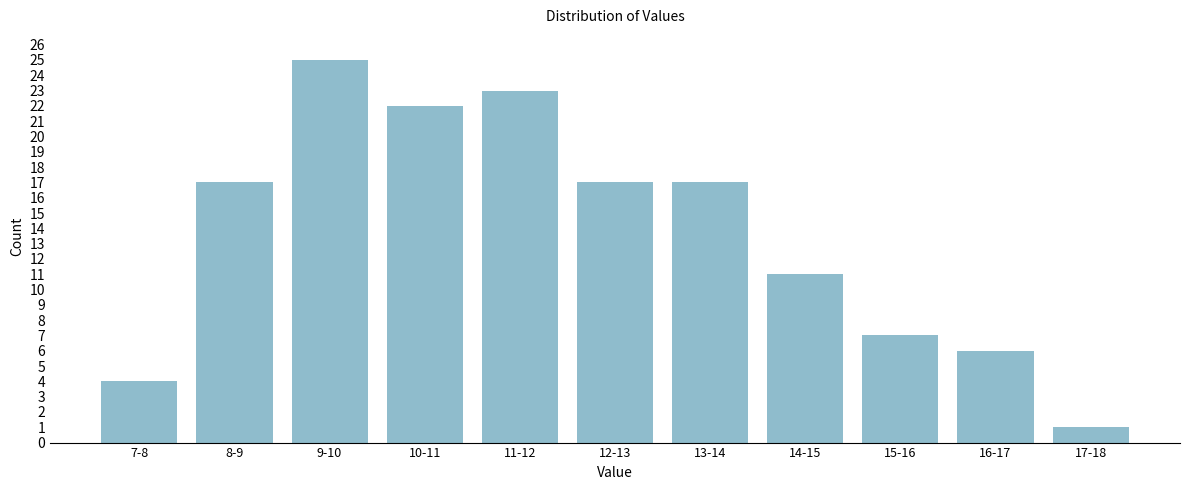

Reading right to left, transcribe all the data shown in this chart.

1	6	7	11	17	17	23	22	25	17	4